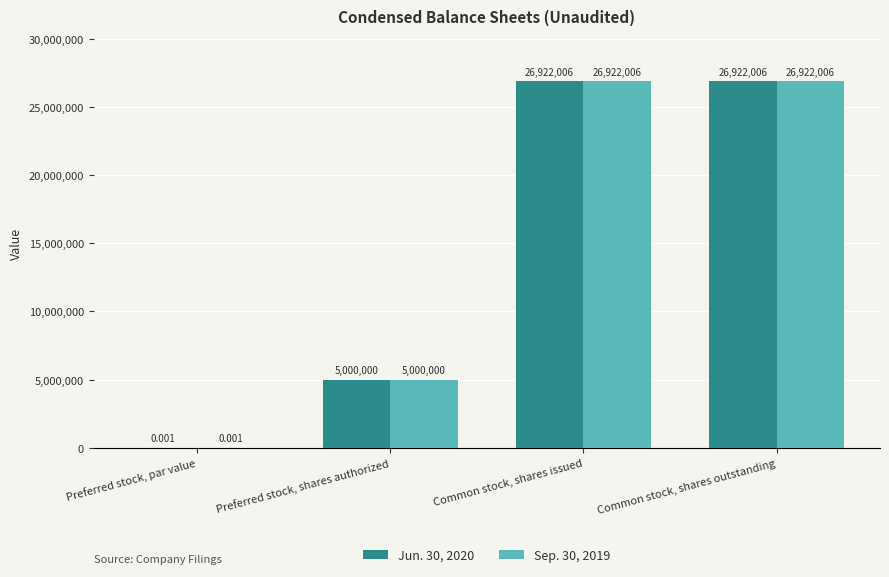

How many data points does each series have?

4